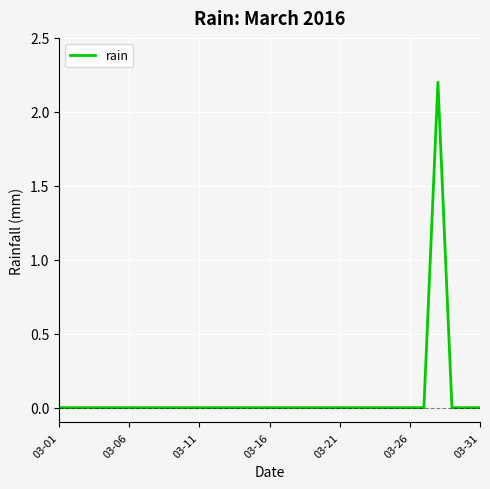

What is the maximum value shown in the chart?

2.2